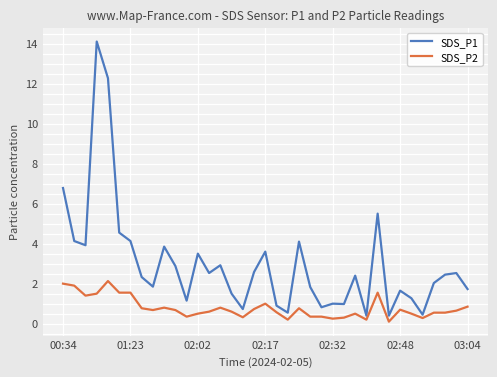

What are all the series names shown in the legend?

SDS_P1, SDS_P2